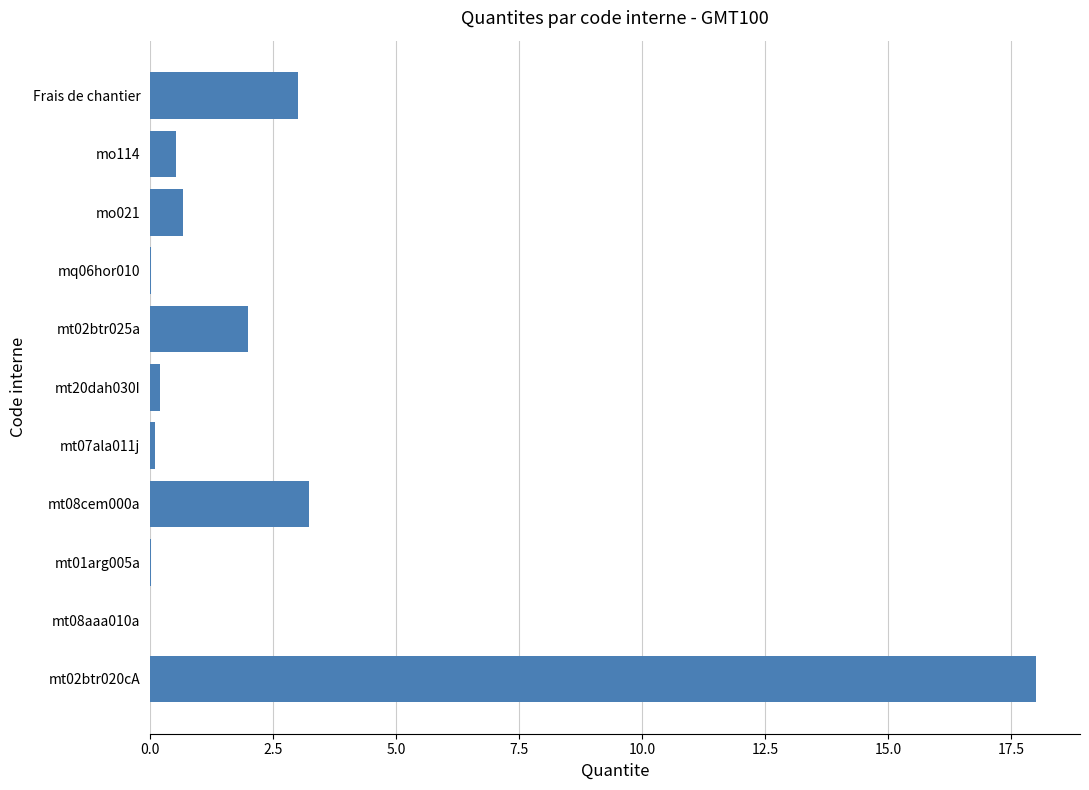

At which label is the value closest to 9?

mt08cem000a